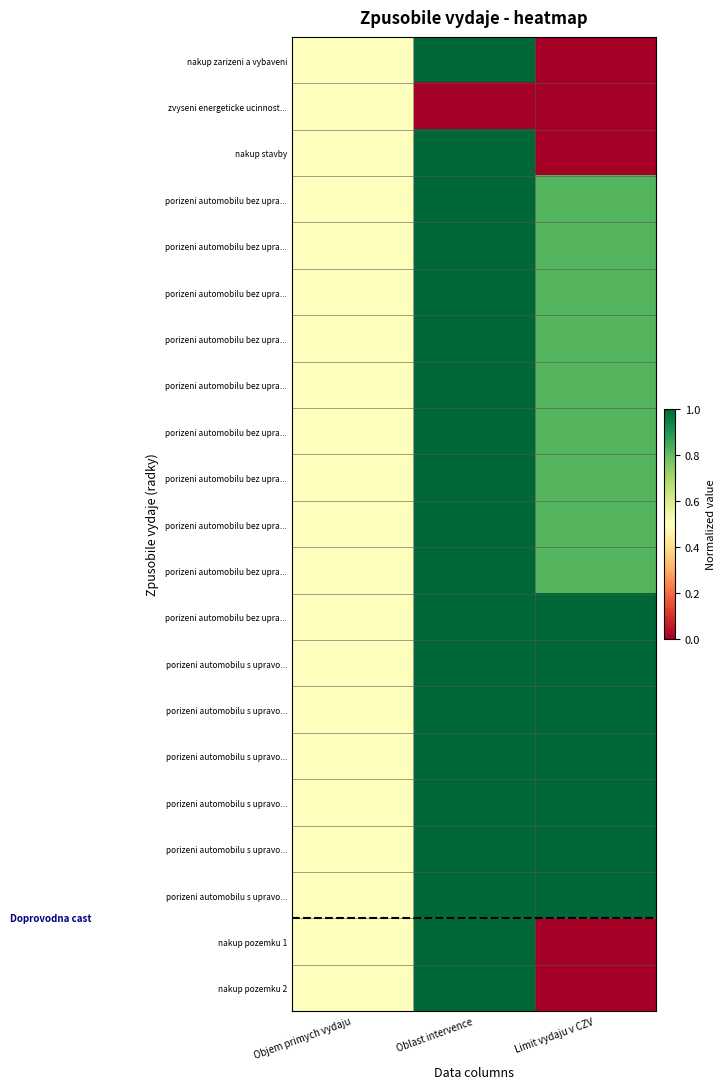

At which category is the sum across all series the highest?

Oblast intervence